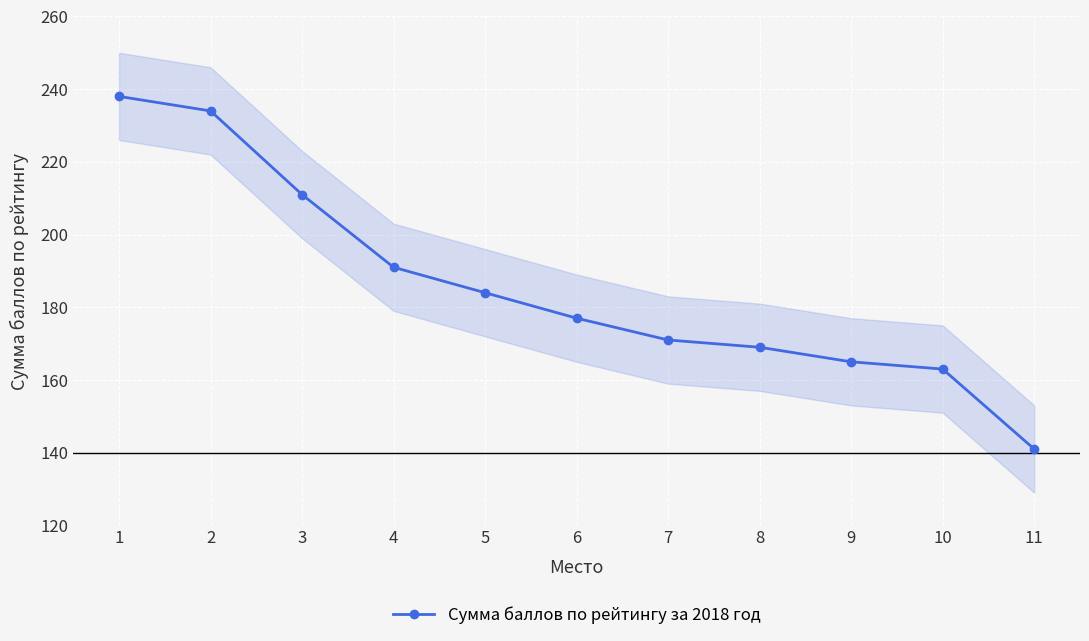

At which label is the value closest to 189?

4